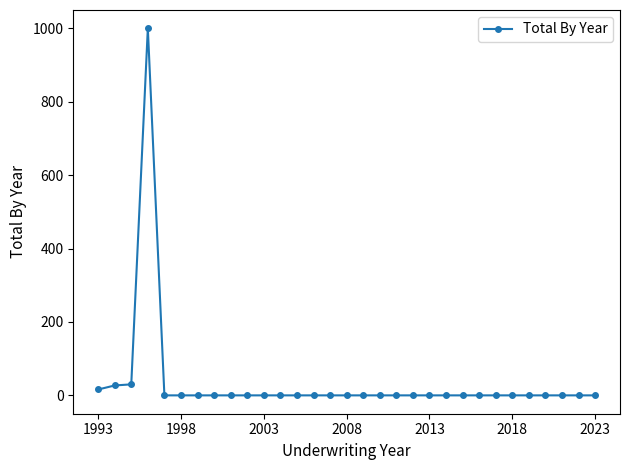

What is the average value?

35